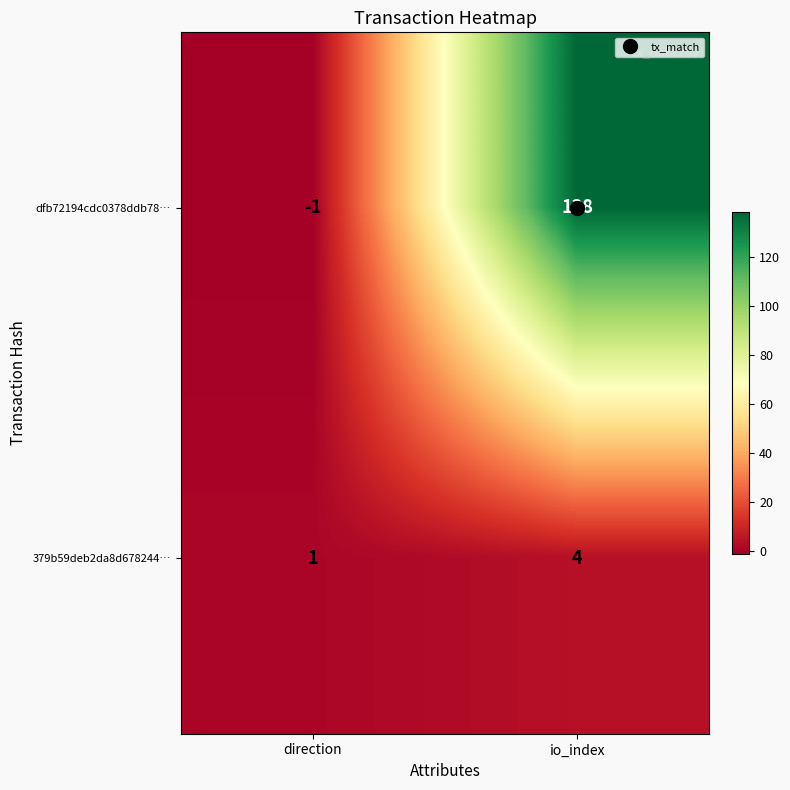

List the series in order of their peak value, lowest first.

379b59deb2da8d678244…, dfb72194cdc0378ddb78…